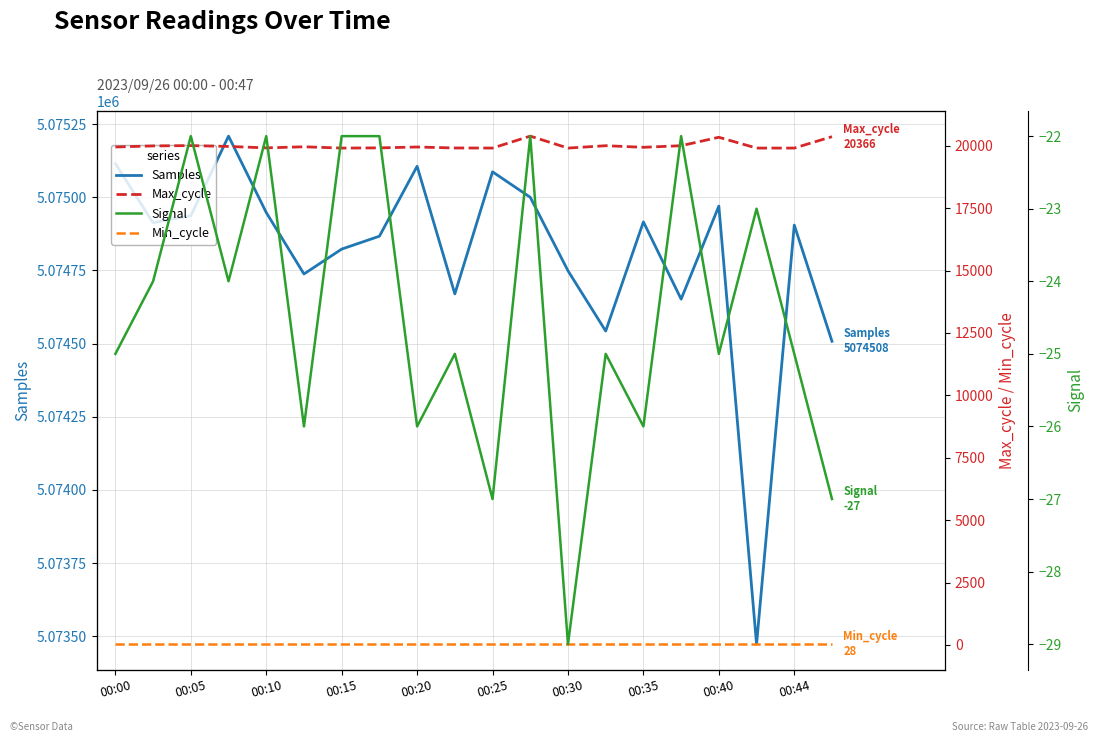

The value of Samples at 00:40 is 5074970. True or false?

True